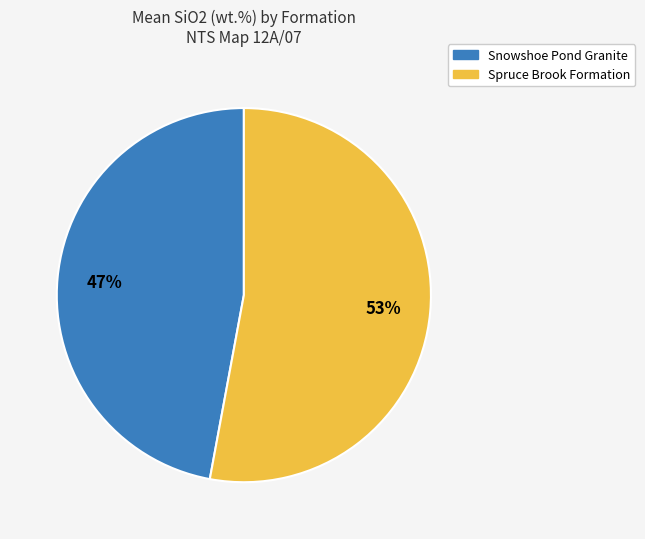

To the nearest percent, what is the average slice percentage?

50%